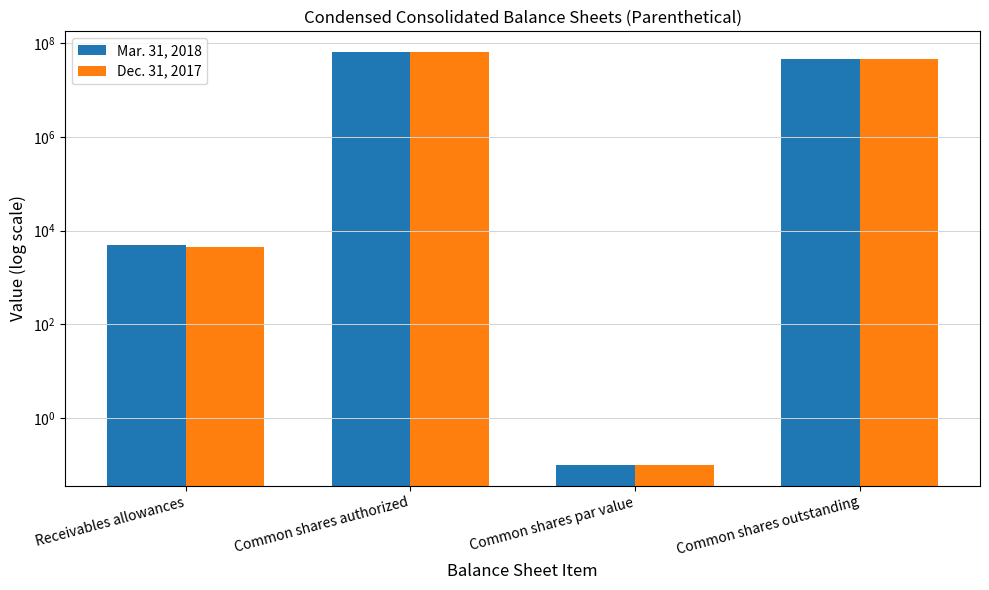

What are all the series names shown in the legend?

Mar. 31, 2018, Dec. 31, 2017